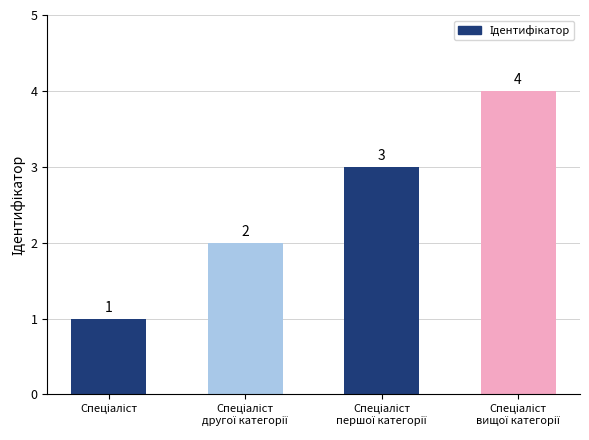

Count the values in the range 2 to 4.

3